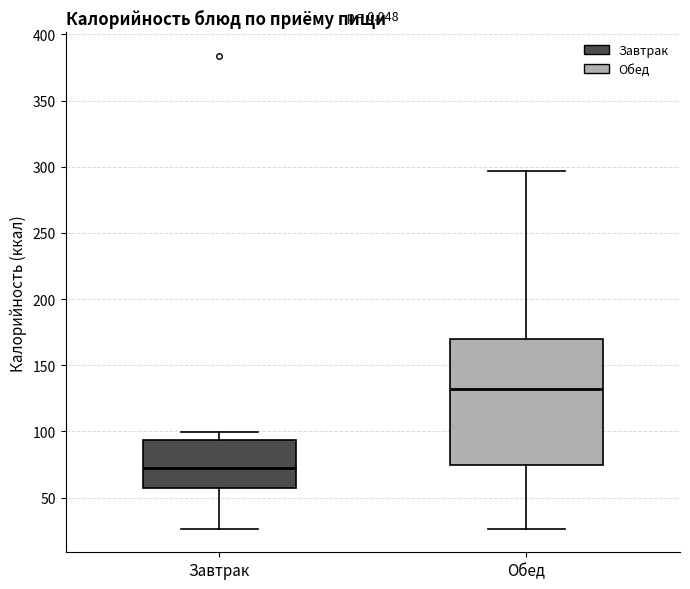

Reading left to right, transcribe this box plot: for each box, give where its median line is, the range the box spans, and where its two whiskers end, as read against the y-axis. The values are not printed on the chart, so give them approximately, as read against the axis.

Завтрак: median 70, box 55 to 95, whiskers 25 to 100
Обед: median 130, box 75 to 170, whiskers 25 to 295